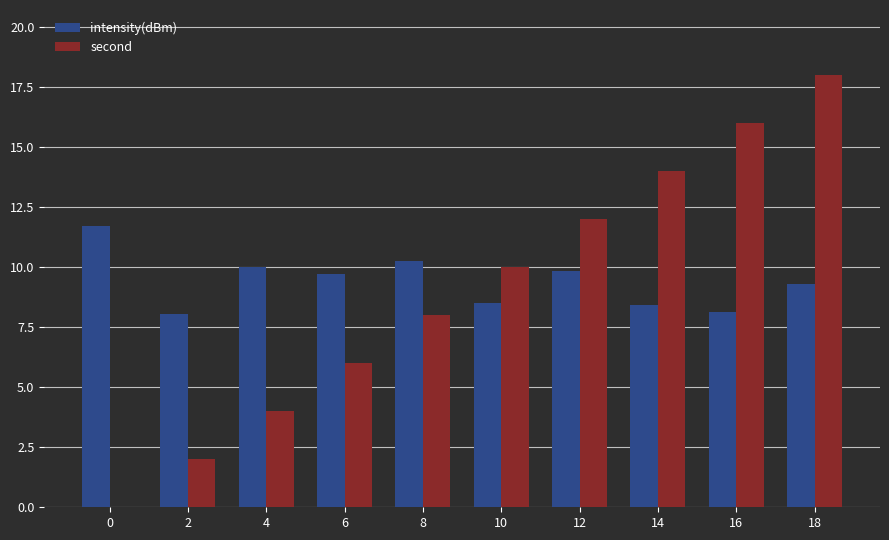

Which series has the largest total across all categories?

intensity(dBm)